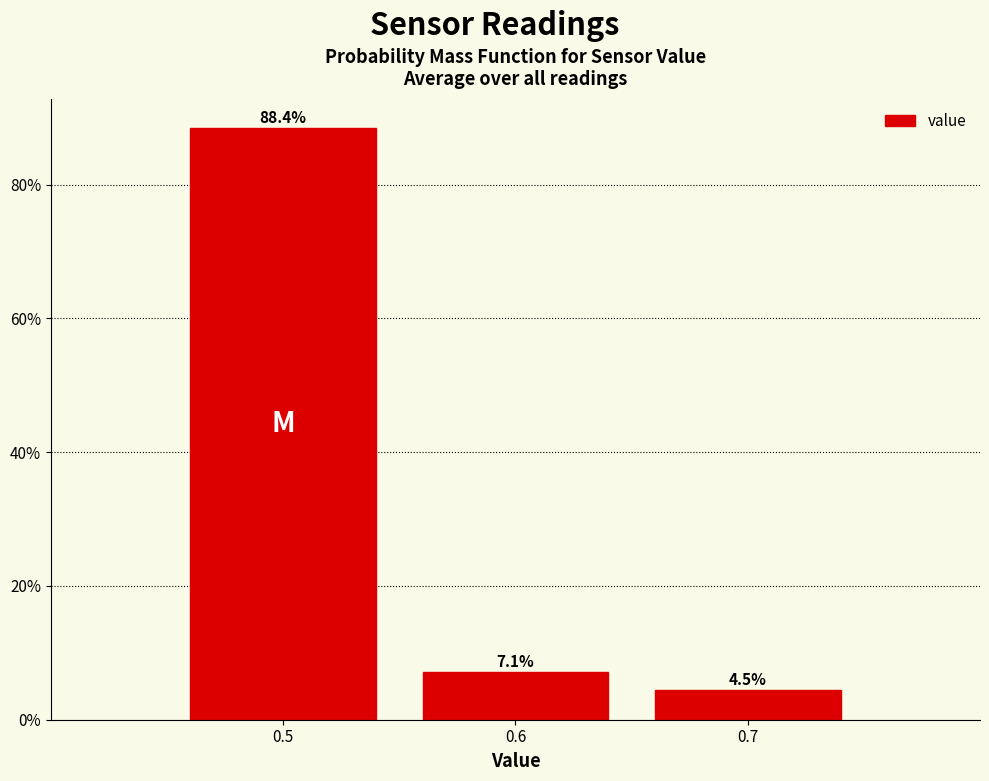

Reading left to right, transcribe this chart: for each bar, give the range it covers on the x-axis and its height.

0.45 to 0.55: 88.4
0.55 to 0.65: 7.1
0.65 to 0.75: 4.5